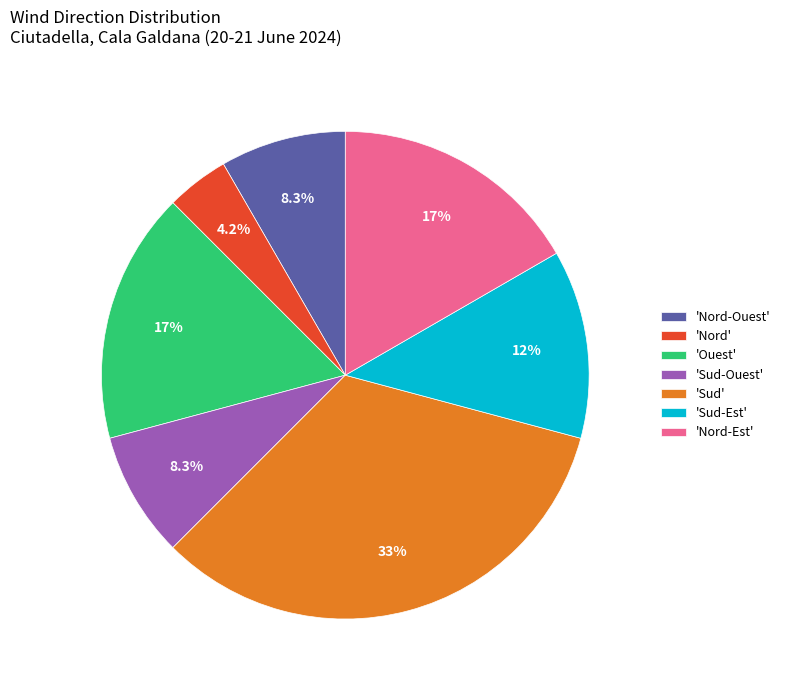

Does any single category account for the majority?

No